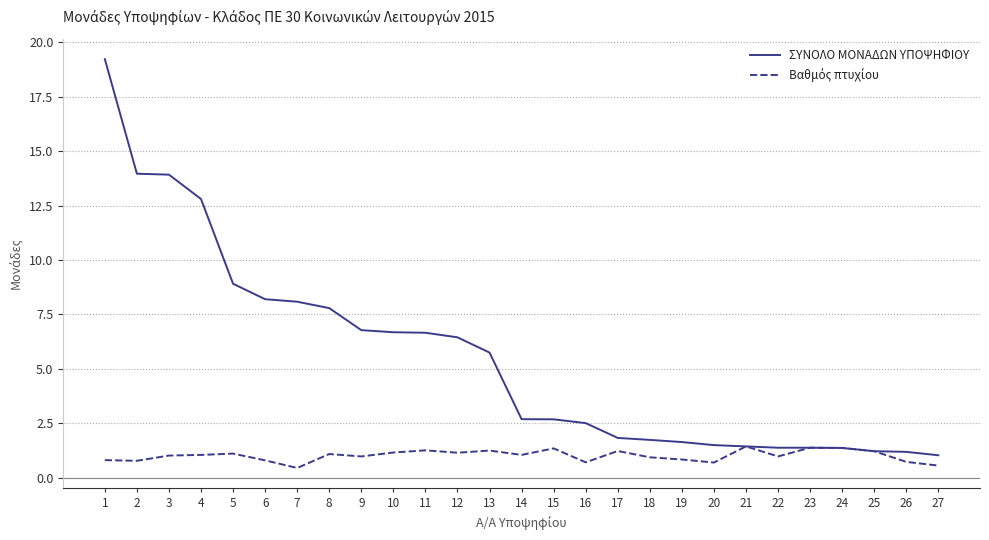

The value of ΣΥΝΟΛΟ ΜΟΝΑΔΩΝ ΥΠΟΨΗΦΙΟΥ at 14 is 1.9. True or false?

False